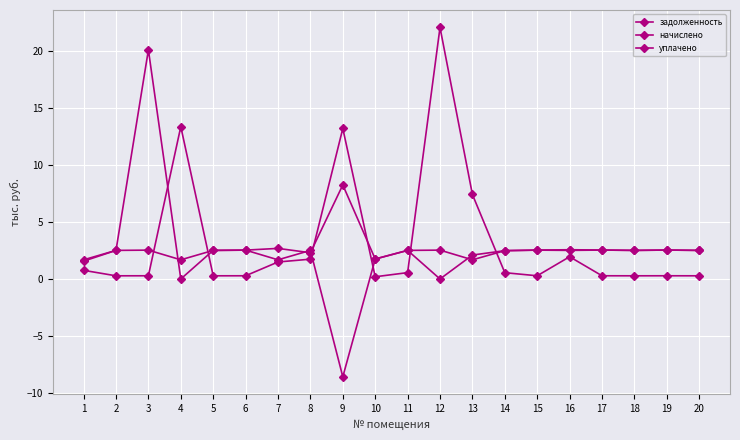

How many intersections are there between уплачено and начислено?

4